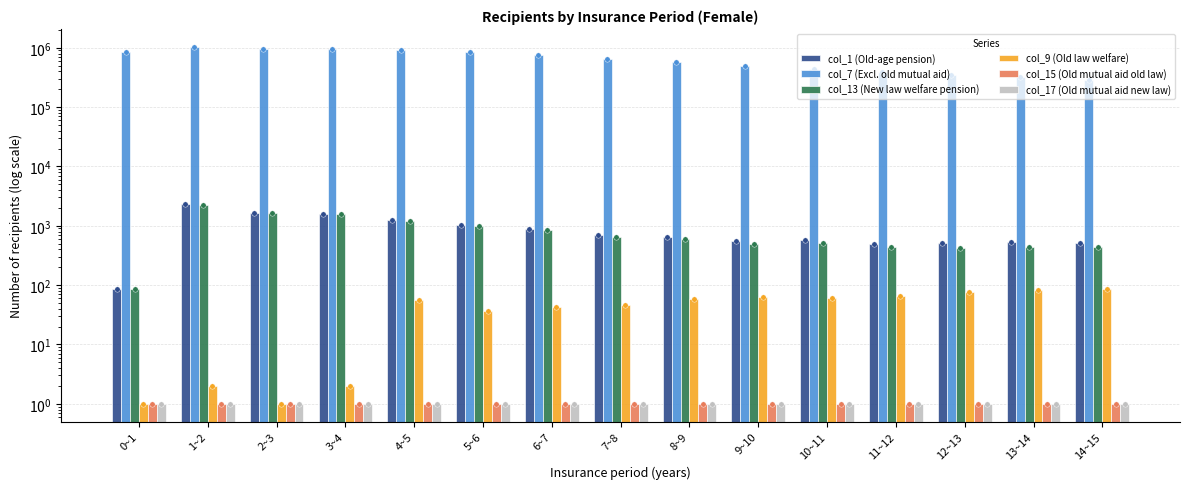

What are all the series names shown in the legend?

col_1 (Old-age pension), col_7 (Excl. old mutual aid), col_13 (New law welfare pension), col_9 (Old law welfare), col_15 (Old mutual aid old law), col_17 (Old mutual aid new law)